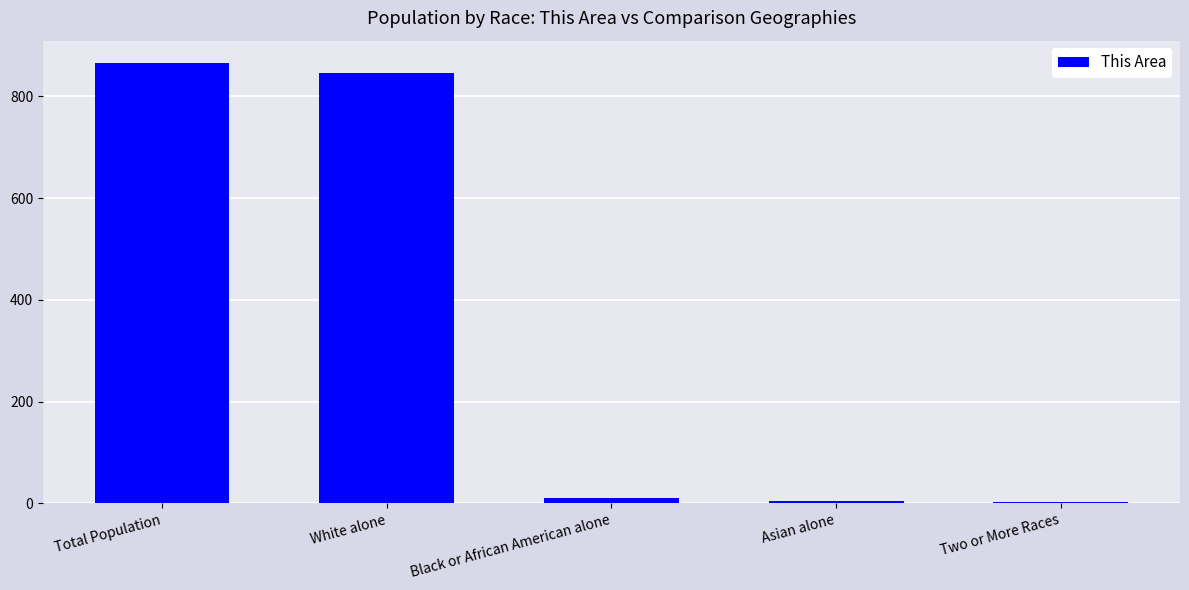

Is it true that the value at Total Population is 866?

True